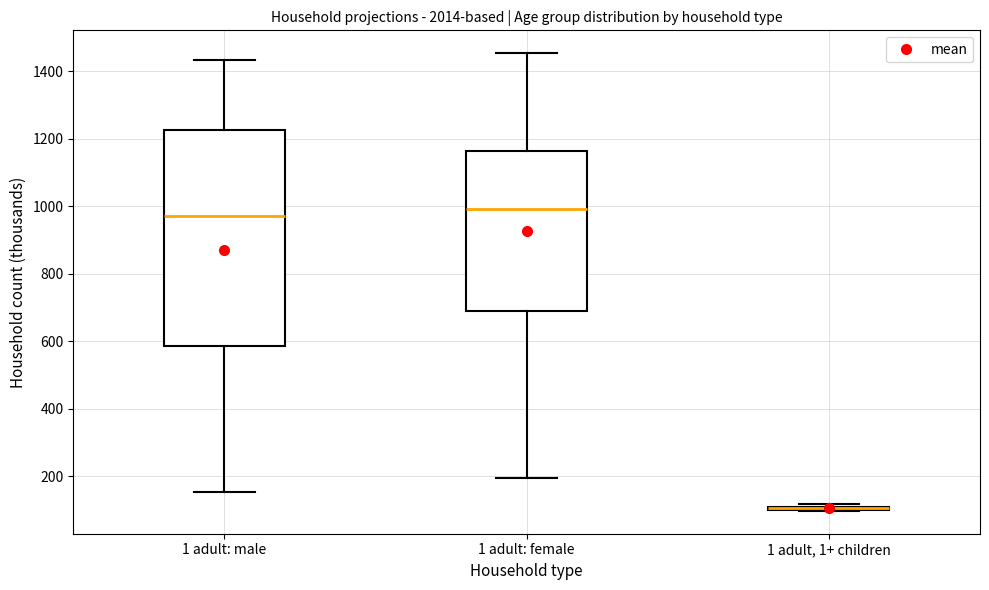

Reading left to right, transcribe this box plot: for each box, give where its median line is, the range the box spans, and where its two whiskers end, as read against the y-axis. The values are not printed on the chart, so give them approximately, as read against the axis.

1 adult: male: median 980, box 580 to 1220, whiskers 160 to 1440
1 adult: female: median 1000, box 680 to 1160, whiskers 200 to 1460
1 adult, 1+ children: box collapsed to a line at 100, whiskers 100 to 120